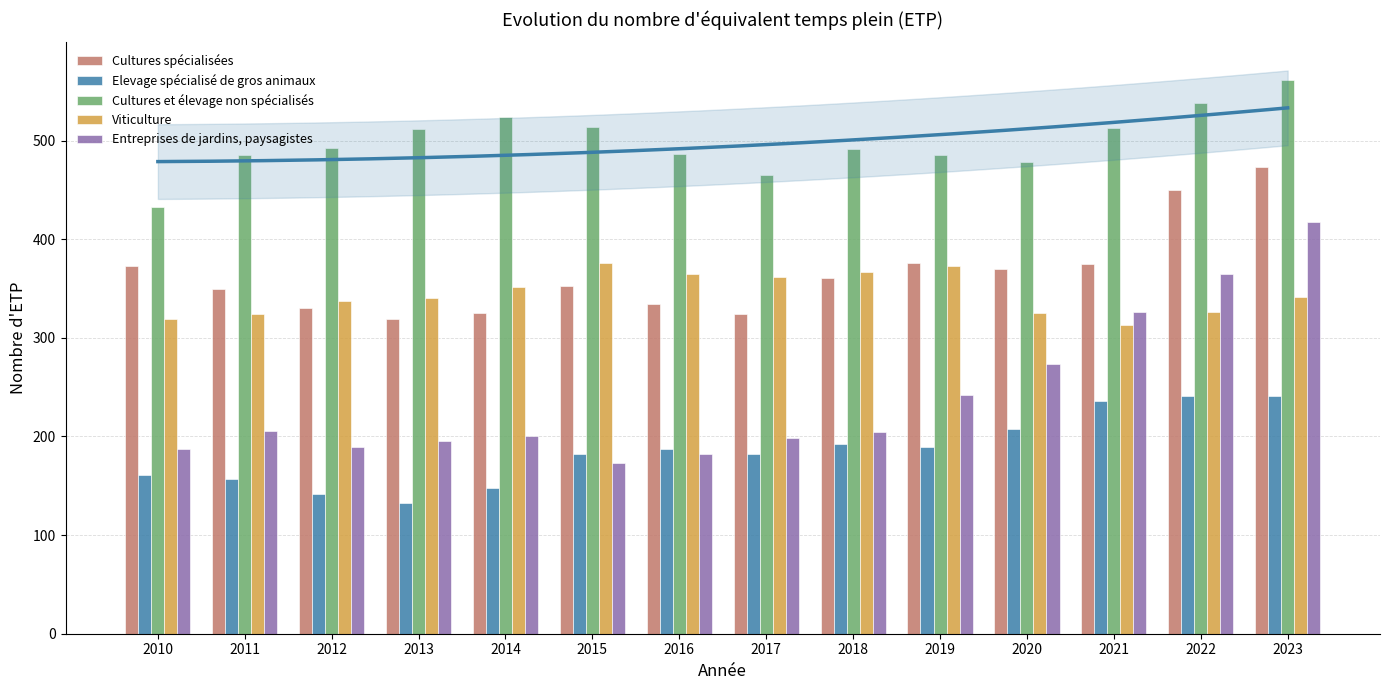

True or false: Cultures et élevage non spécialisés has a value of 485 at 2011.

True